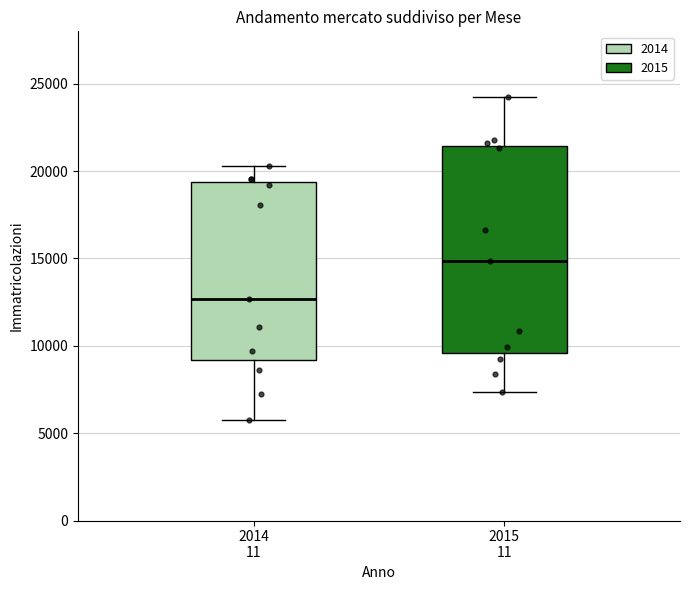

Which box's median line is the lowest?

2014 11